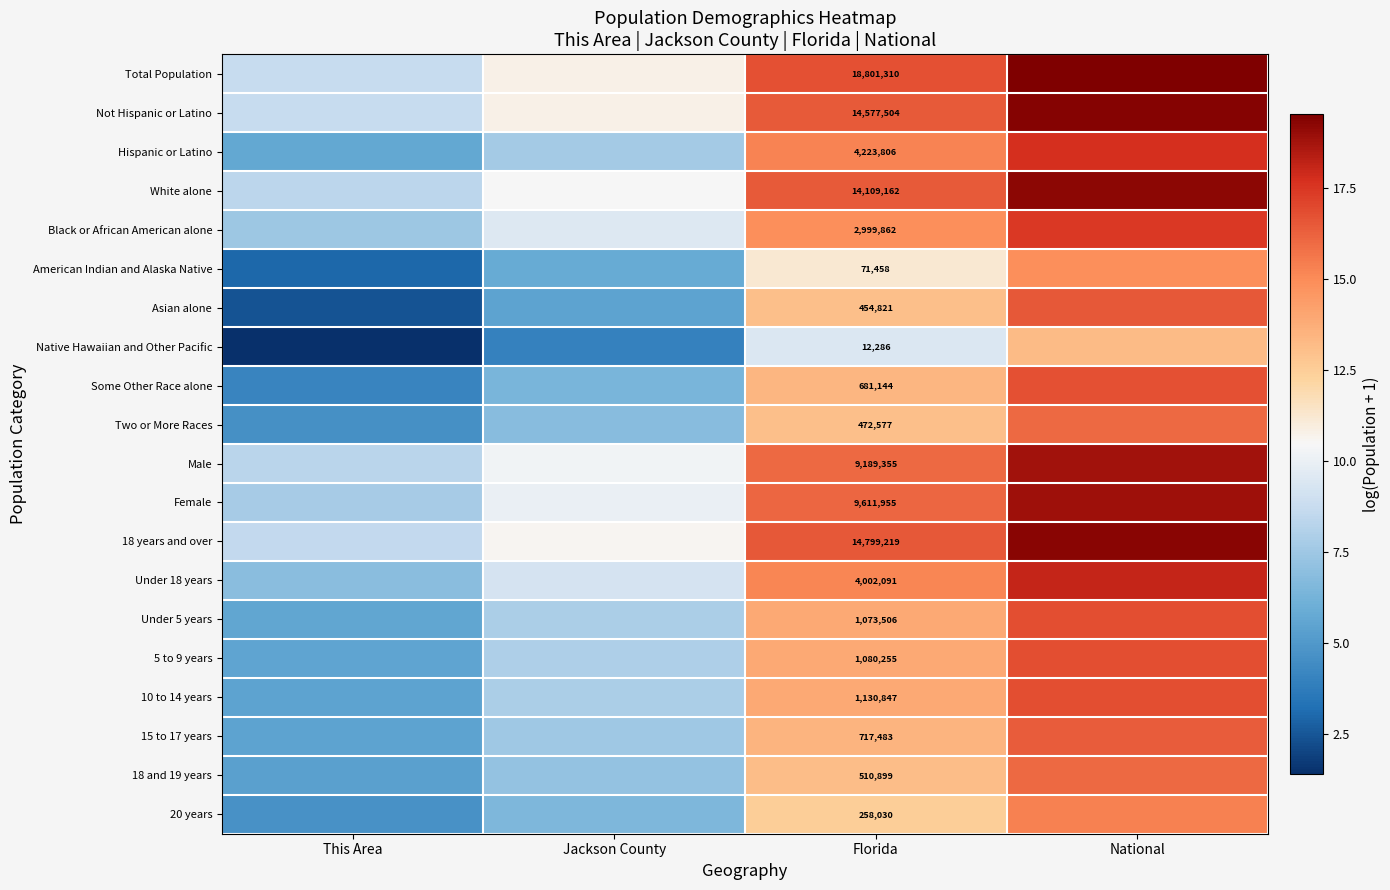

How many distinct data groups are displayed?

20